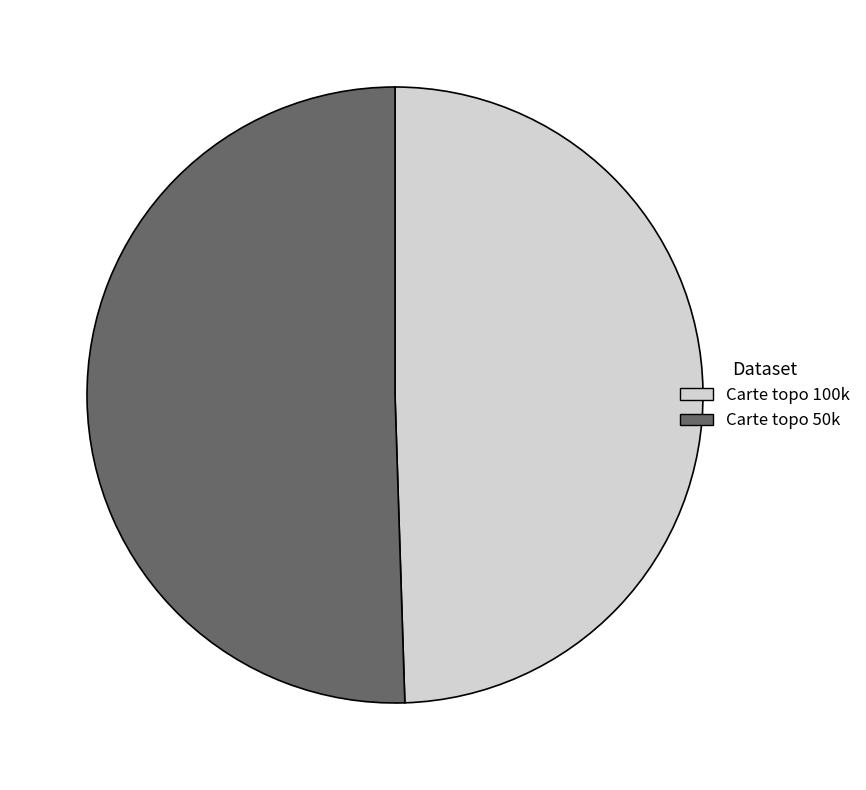

Combined, do Carte topo 50k and Carte topo 100k account for over 50%?

Yes